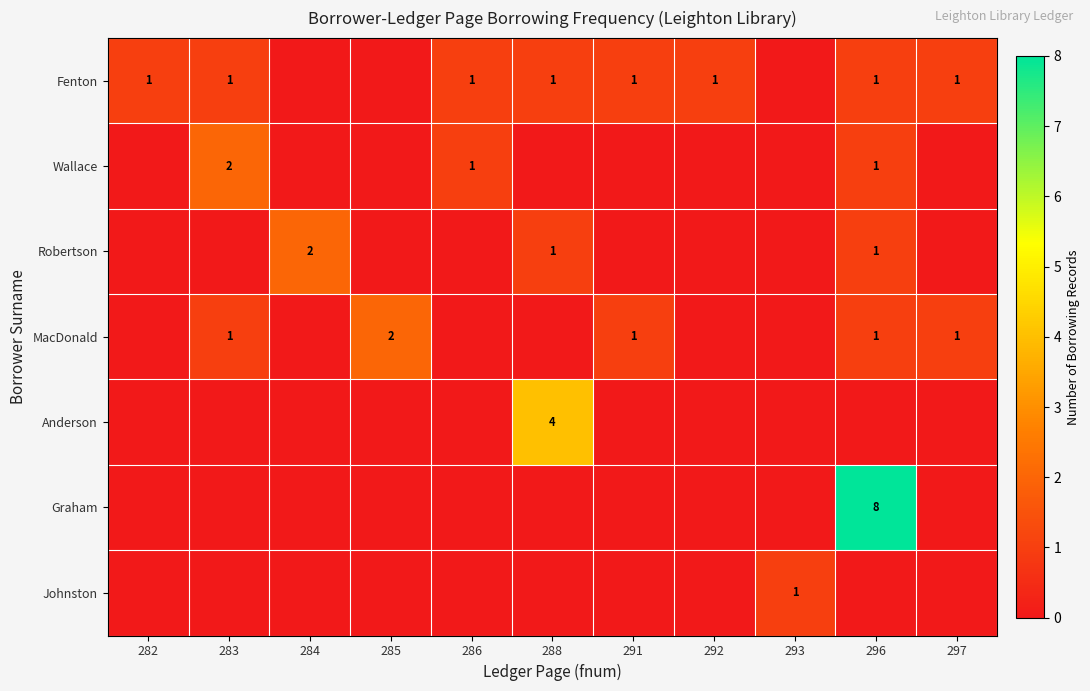

True or false: Robertson has a value of 2 at 284.

True